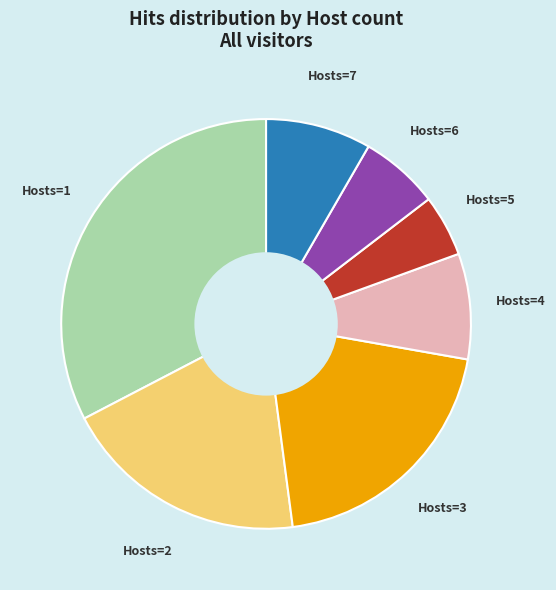

Combined, do Hosts=6 and Hosts=2 account for over 50%?

No